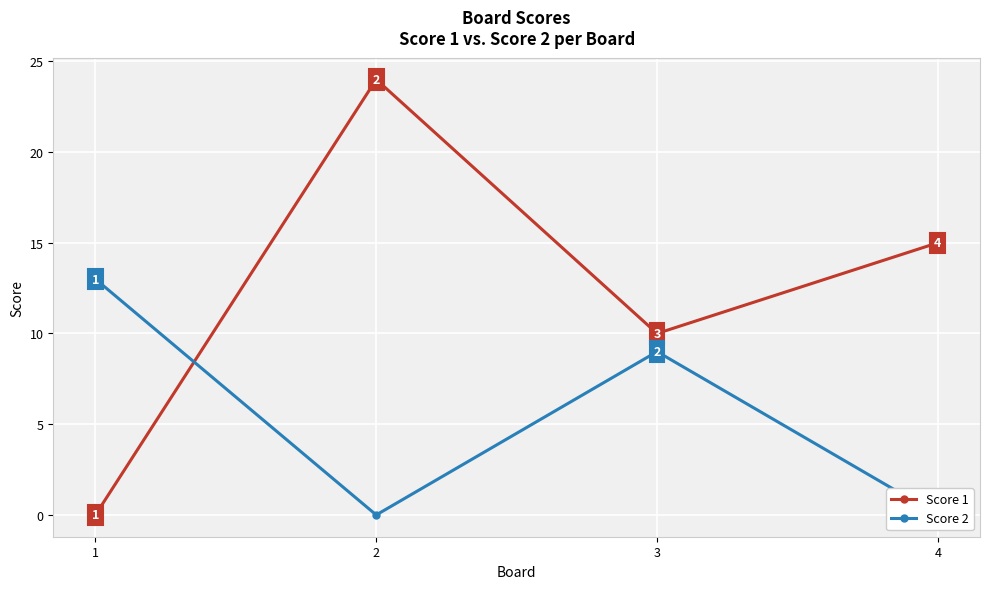

How many series are shown in this chart?

2